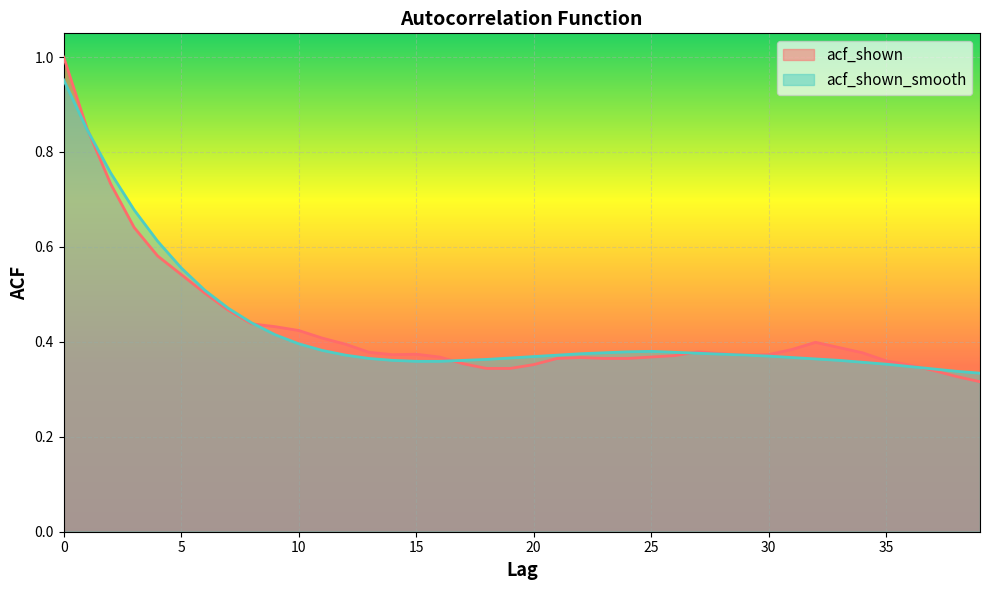

What is the total value across all series at 14?

0.7